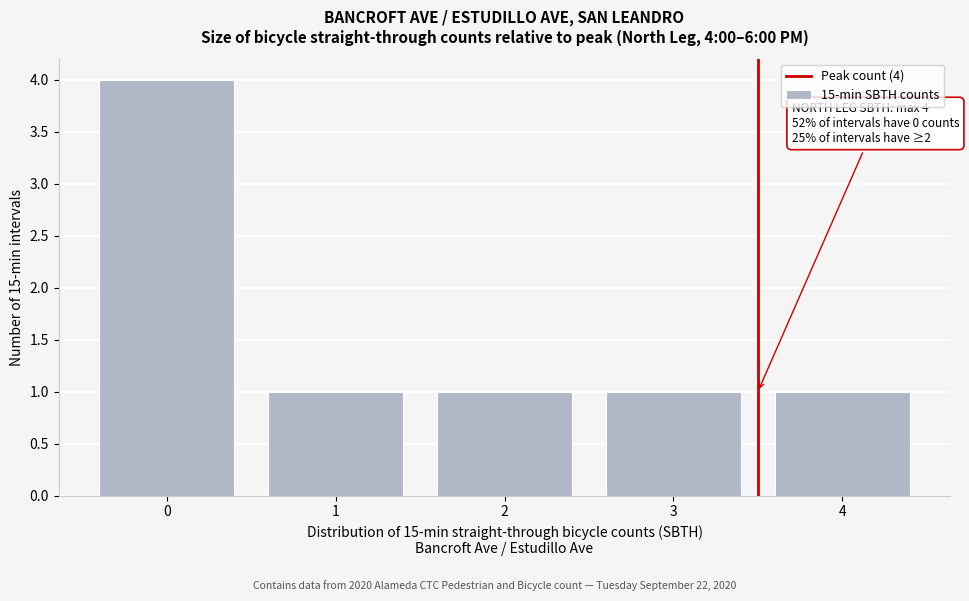

Reading right to left, what are all the values shown in this chart?

4=1	3=1	2=1	1=1	0=4